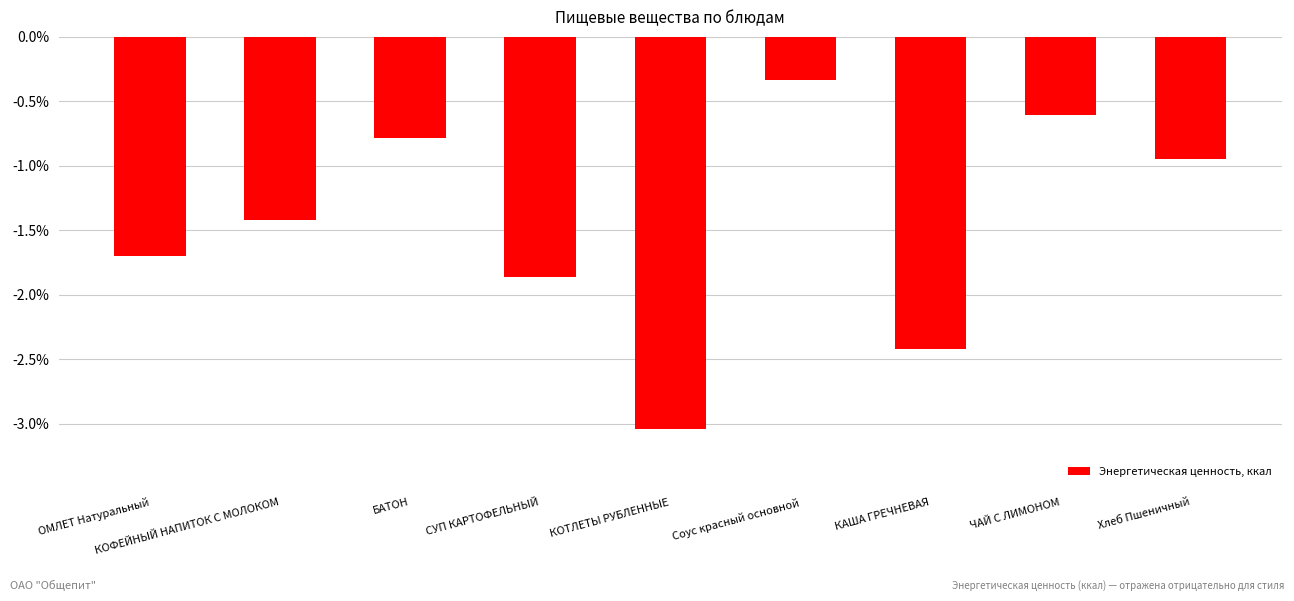

What is the approximate value at СУП КАРТОФЕЛЬНЫЙ?

-186.2